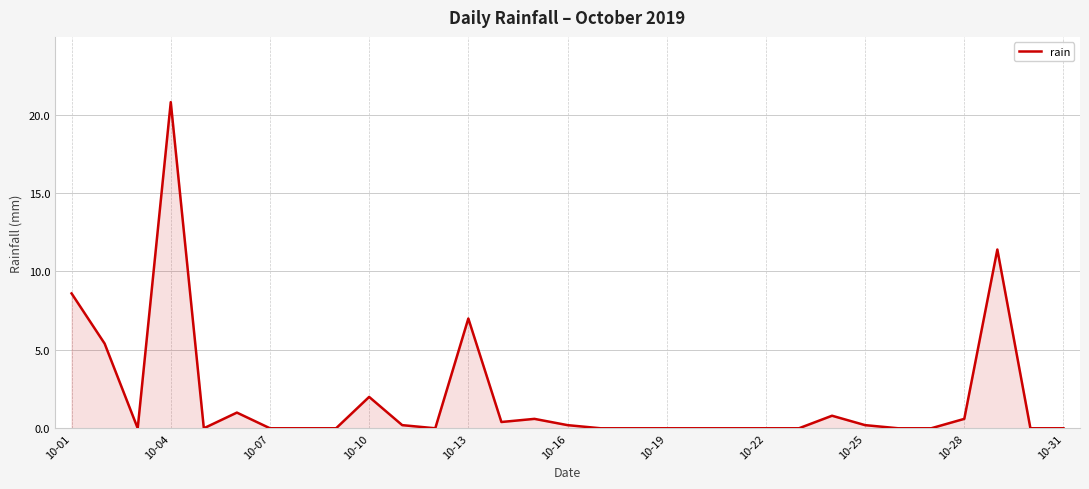

What is the greatest value displayed?

20.8